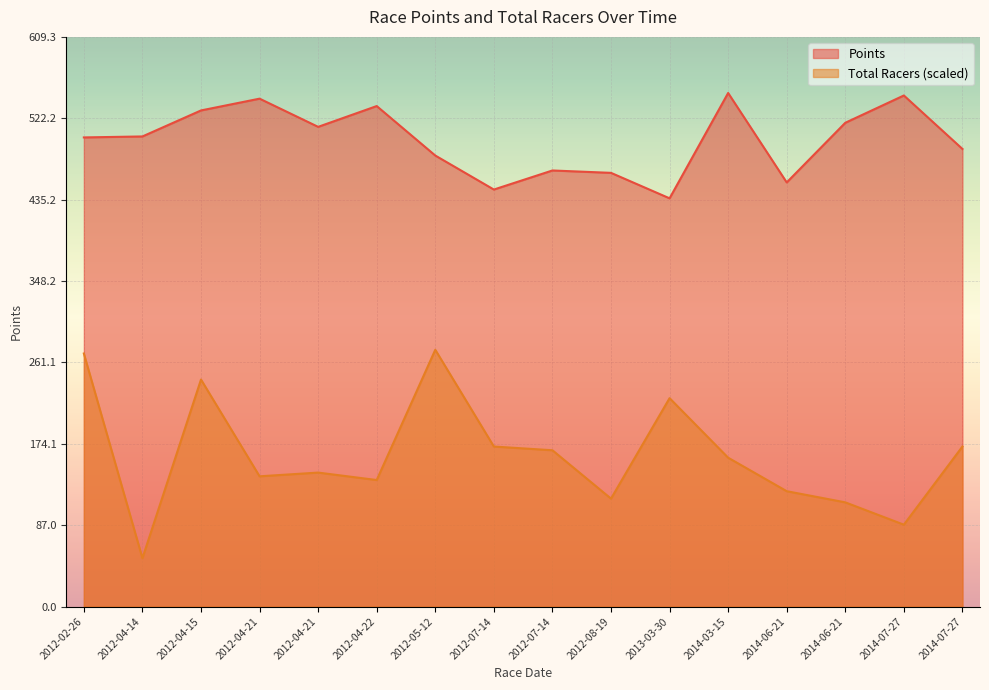

At which category does Points reach its first local valley?

2012-04-21